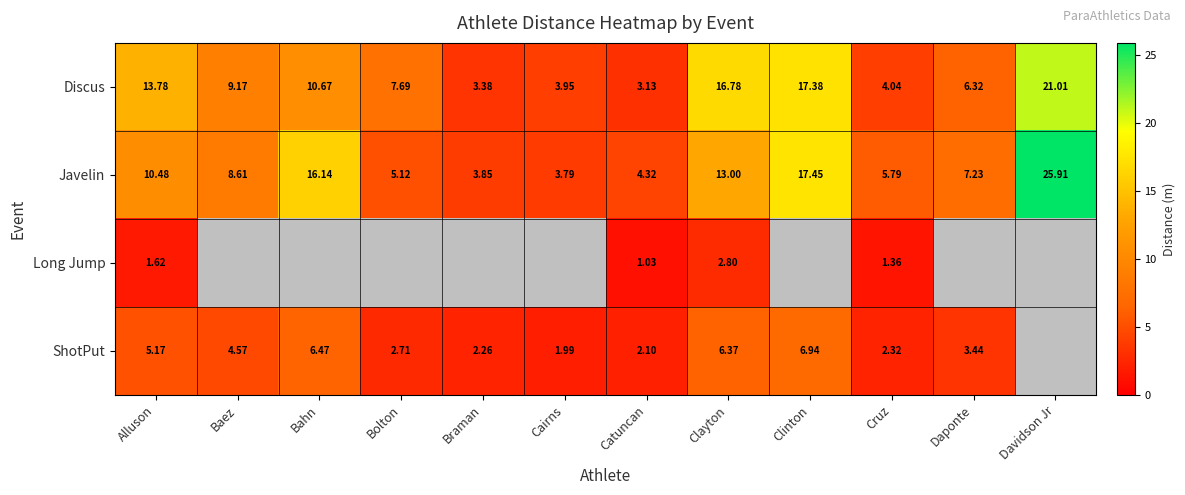

Is the value of Javelin at Bahn greater than the value of Discus at Clinton?

No